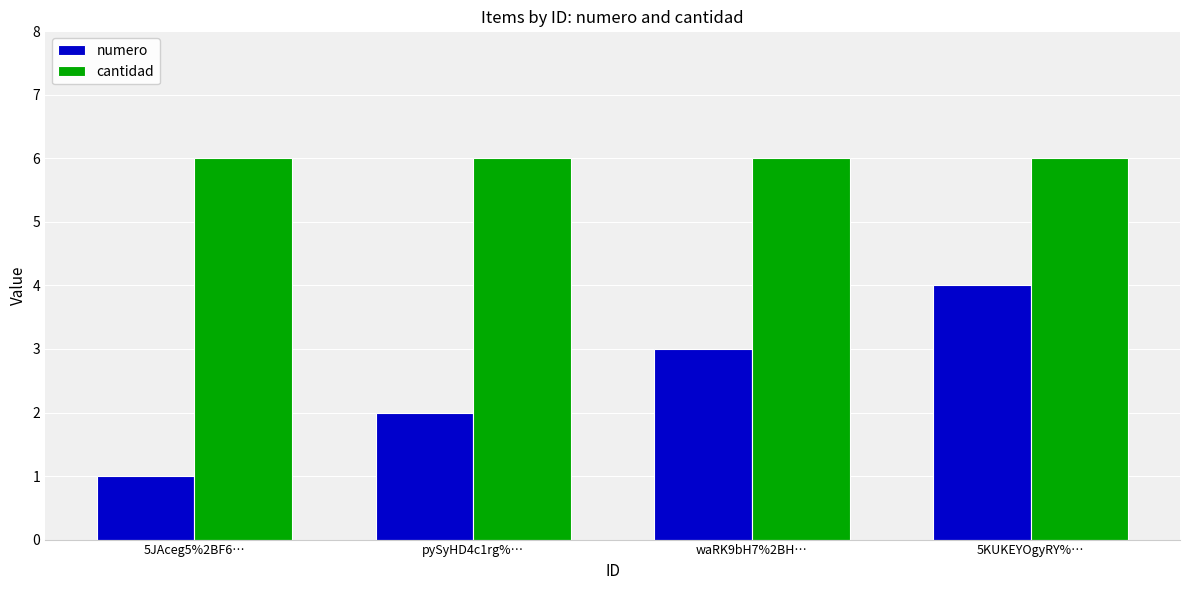

List the labels in order of numero value, smallest first.

5JAceg5%2BF6…, pySyHD4c1rg%…, waRK9bH7%2BH…, 5KUKEYOgyRY%…